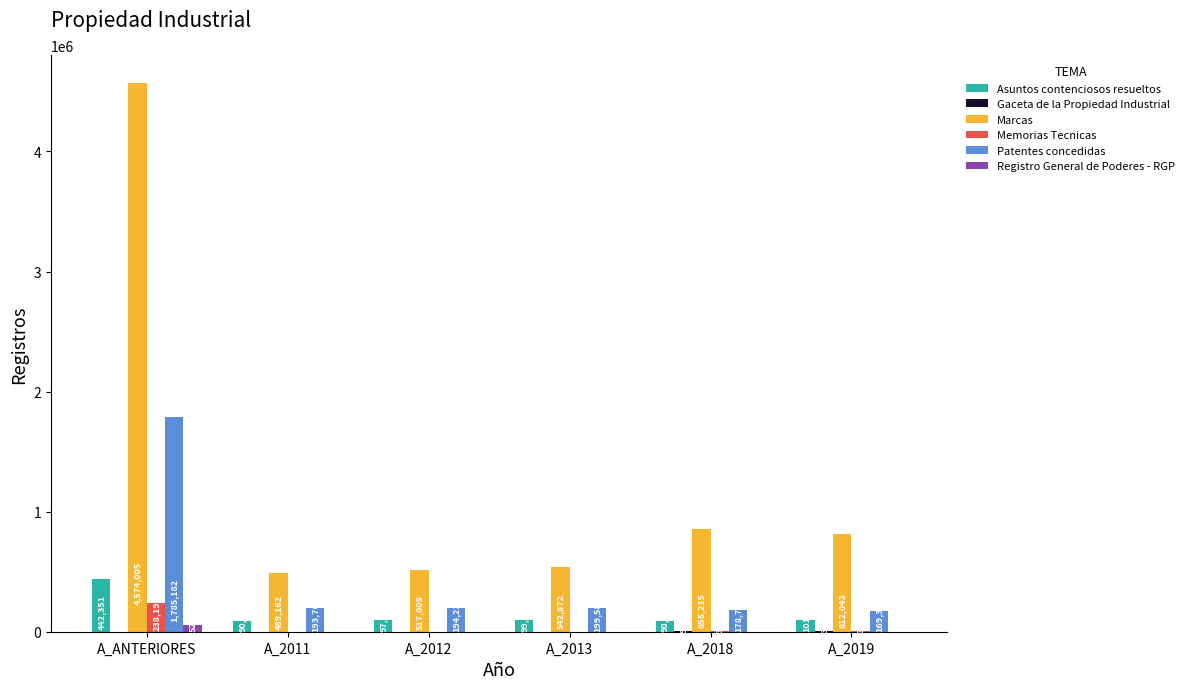

The Memorias Tecnicas series shows 238195 at A_ANTERIORES. True or false?

True